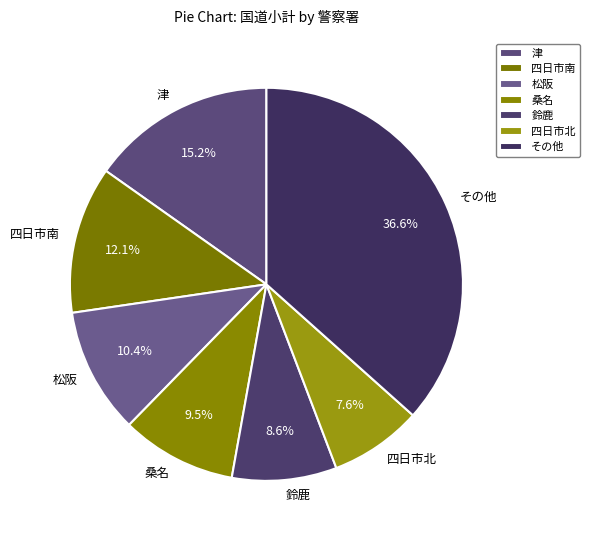

How many slices are in this pie chart?

7